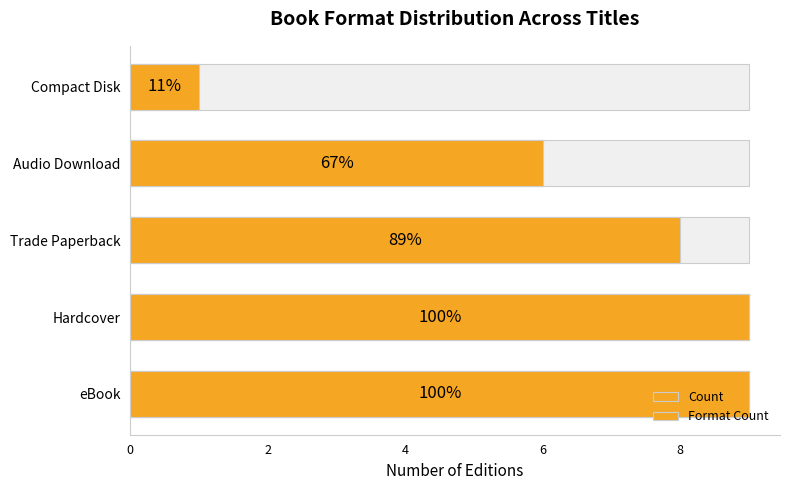

How many Format Count values are between 6 and 9?

4